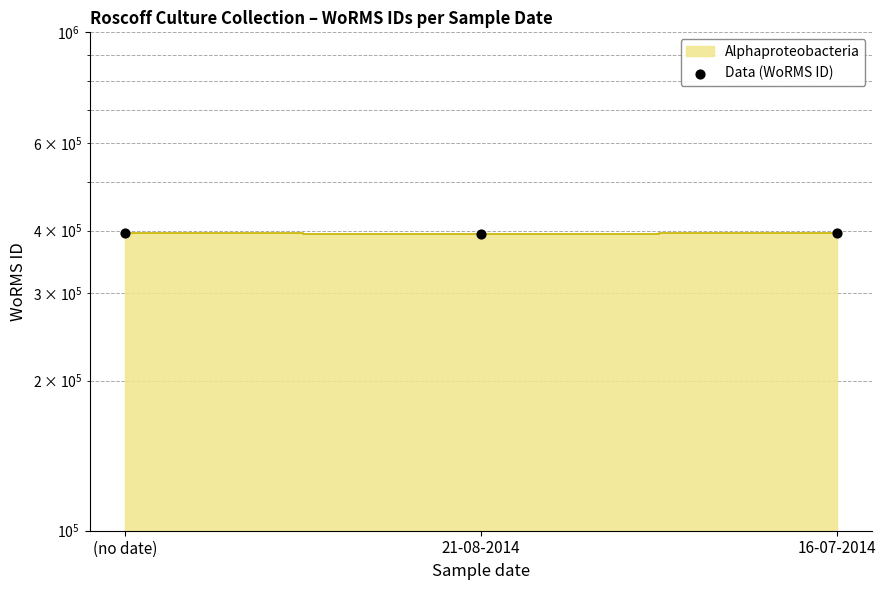

Approximately how many times larger is the value at (no date) compared to 21-08-2014?

1.0